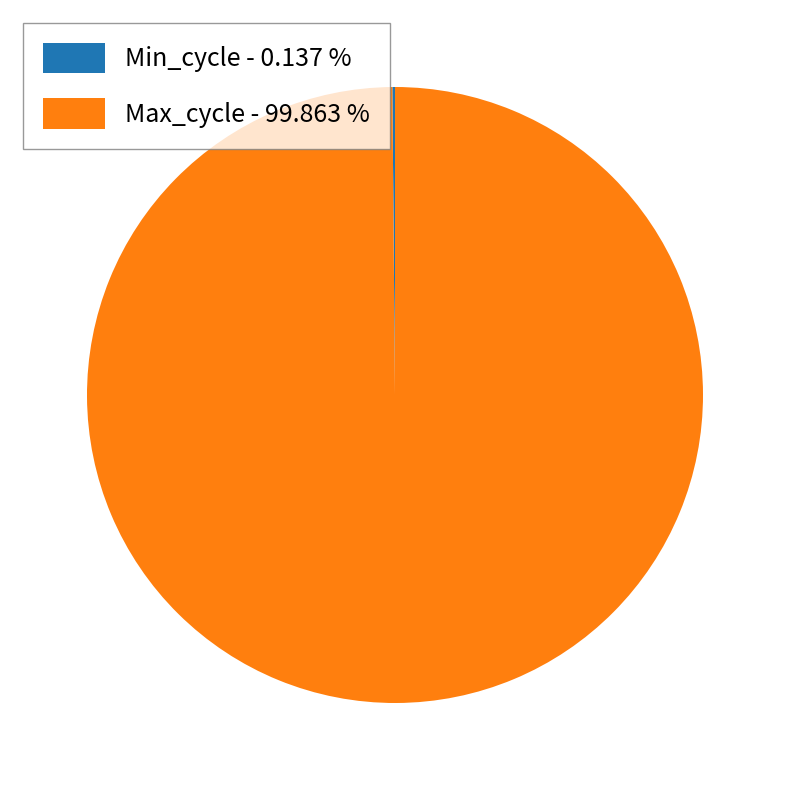

Is there a majority slice in this chart?

Yes